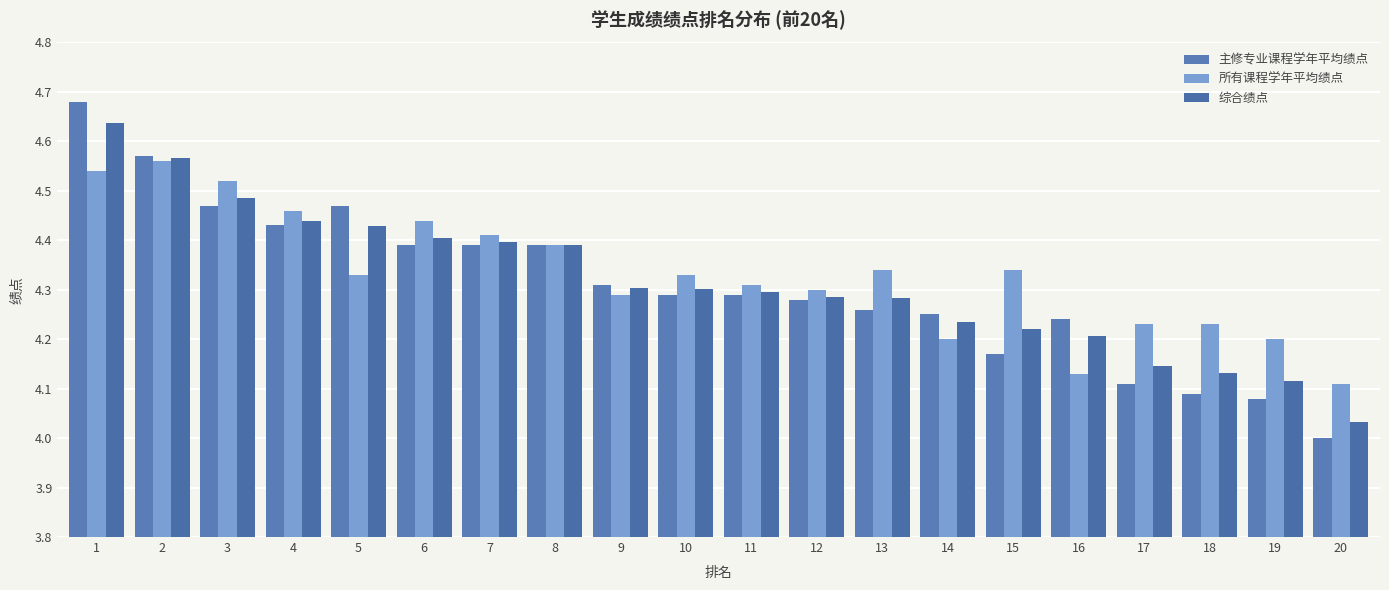

What are all the series names shown in the legend?

主修专业课程学年平均绩点, 所有课程学年平均绩点, 综合绩点